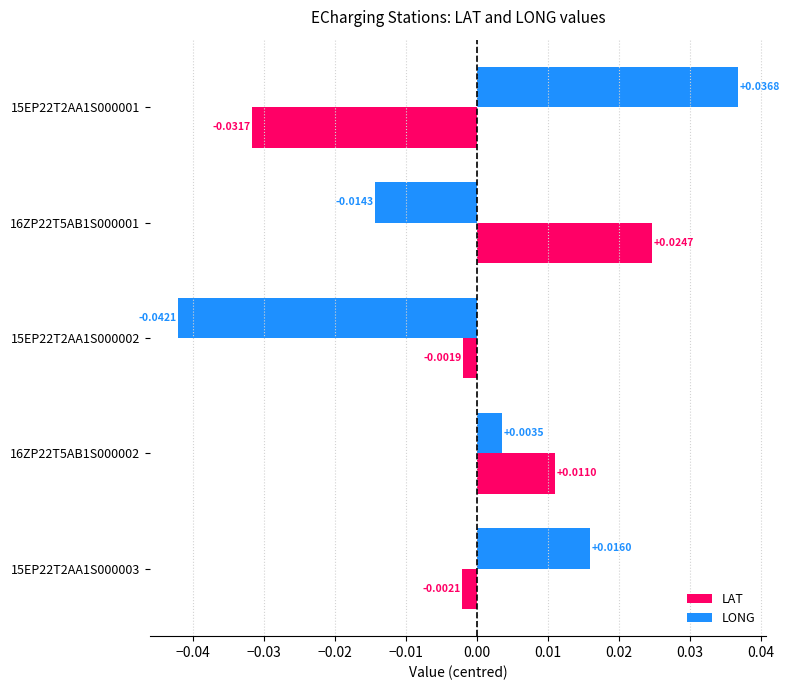

Rank the series by their maximum value, from highest to lowest.

LONG, LAT